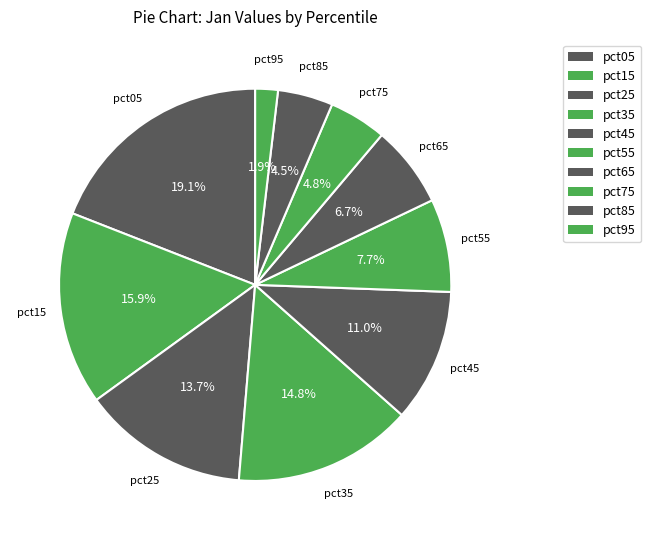

Rank the categories by value from highest to lowest.

pct05, pct15, pct35, pct25, pct45, pct55, pct65, pct75, pct85, pct95